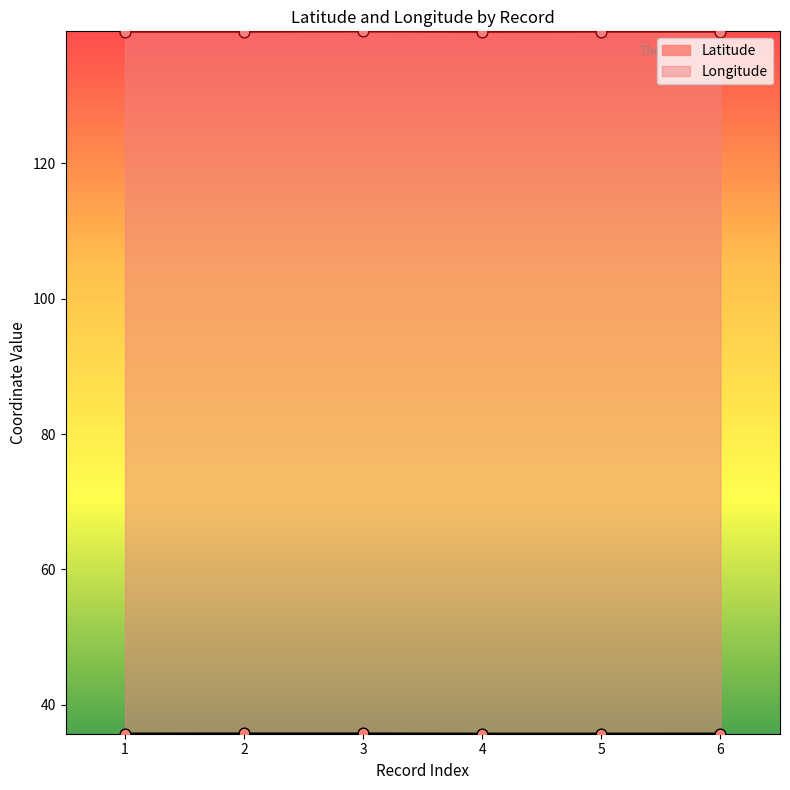

What is the total value across all series at 4?

175.2